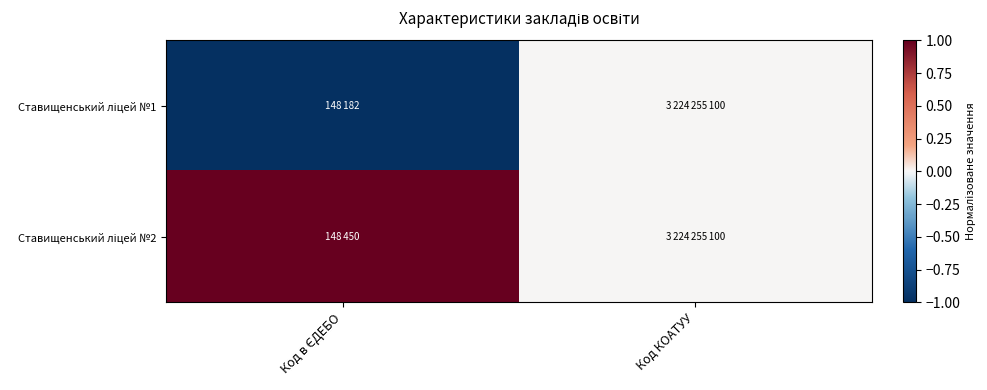

Rank the series by their maximum value, from lowest to highest.

Ставищенський ліцей №1, Ставищенський ліцей №2